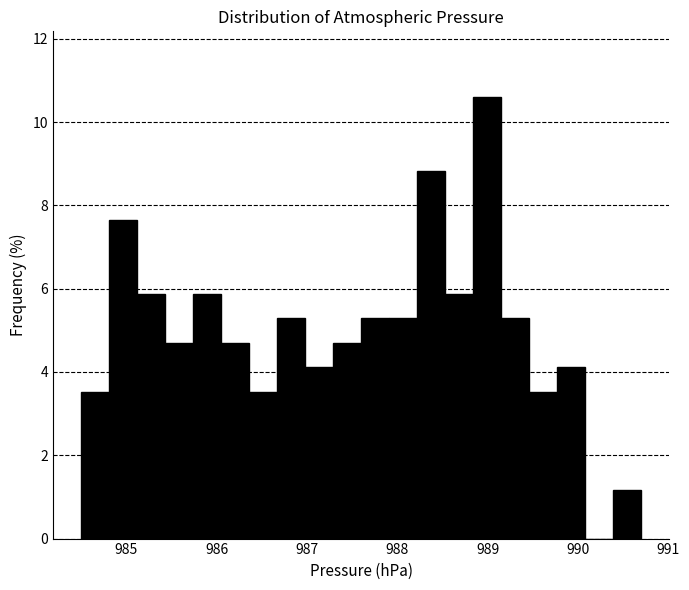

Around what value on the x-axis is the tallest bar? Give the approximate position of its centre, as read against the axis.

989.0